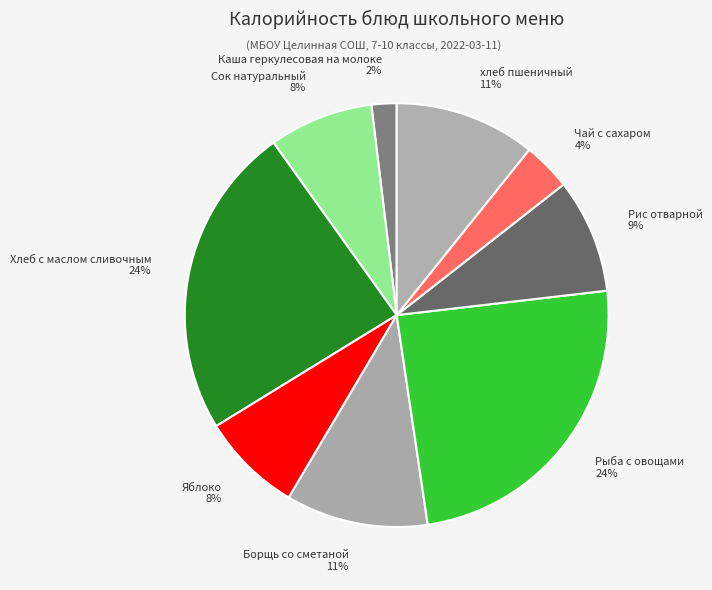

To the nearest percent, what percentage of the pie is Каша геркулесовая на молоке?

2%